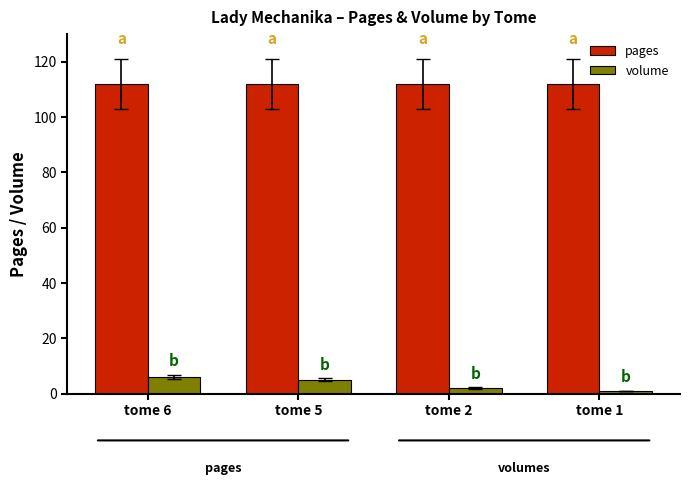

What is the greatest value displayed?

112